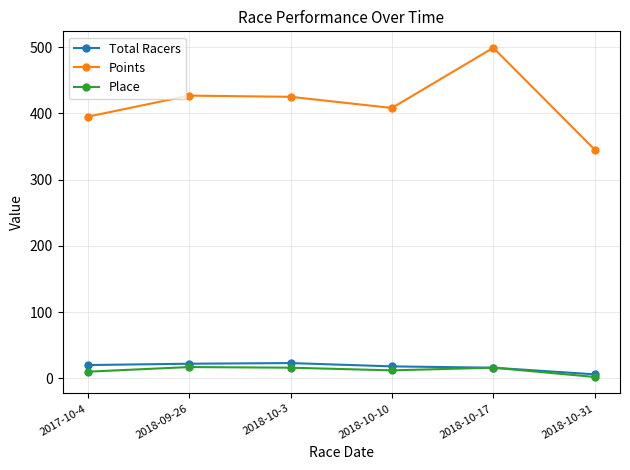

At which label does Place reach its minimum?

2018-10-31